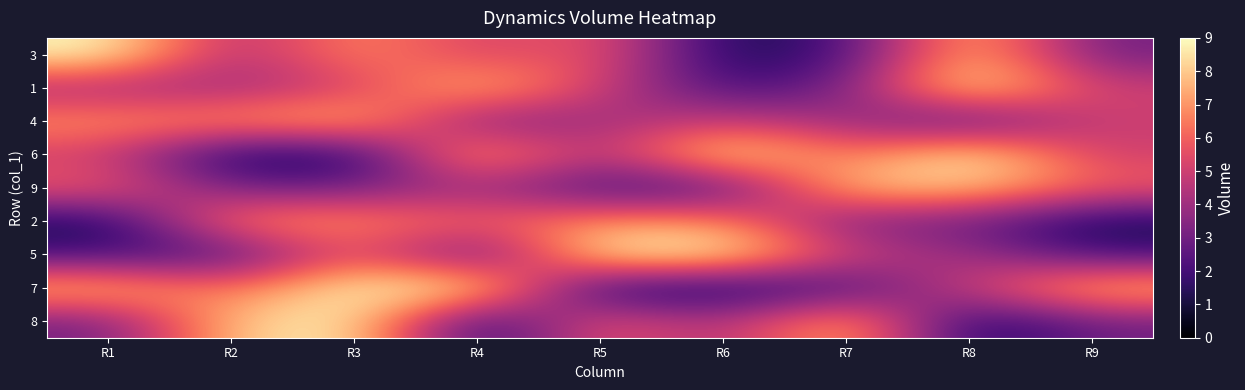

Reading left to right, extract all data points from this chart.

3: R1=9	R2=4	R3=7	R4=5	R5=6	R6=1	R7=2	R8=8	R9=3
1: R1=4	R2=4	R3=5	R4=8	R5=5	R6=2	R7=3	R8=9	R9=5
4: R1=7	R2=7	R3=8	R4=3	R5=4	R6=5	R7=4	R8=2	R9=5
6: R1=5	R2=1	R3=1	R4=8	R5=4	R6=9	R7=6	R8=9	R9=5
9: R1=6	R2=3	R3=3	R4=4	R5=2	R6=2	R7=8	R8=8	R9=6
2: R1=1	R2=7	R3=7	R4=6	R5=7	R6=7	R7=3	R8=3	R9=1
5: R1=2	R2=2	R3=6	R4=2	R5=9	R6=9	R7=5	R8=4	R9=2
7: R1=8	R2=6	R3=9	R4=9	R5=1	R6=1	R7=2	R8=5	R9=8
8: R1=3	R2=8	R3=9	R4=1	R5=6	R6=4	R7=8	R8=1	R9=3